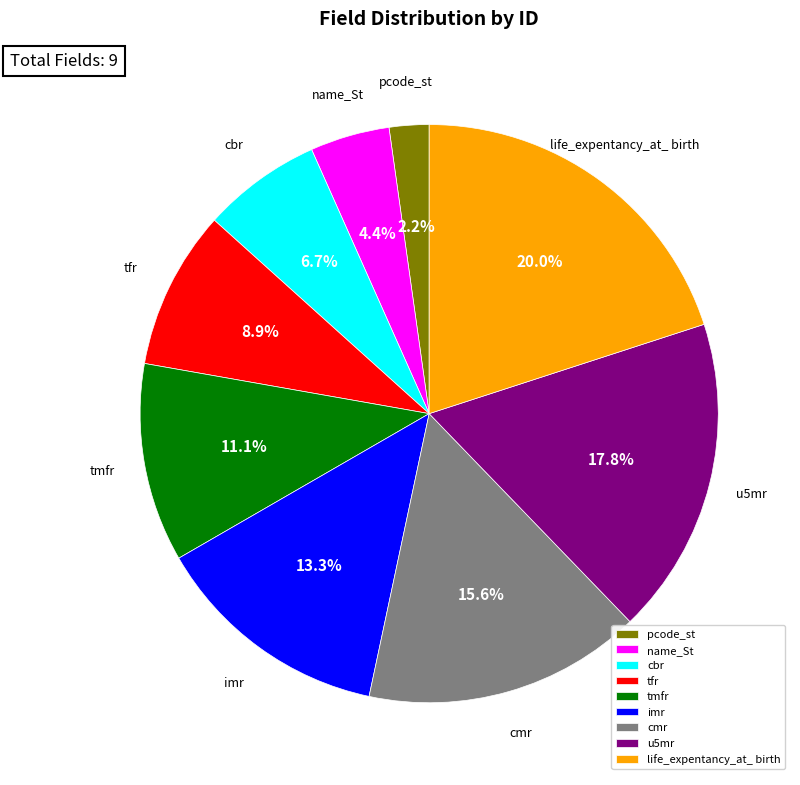

Does tmfr account for over 50% of the chart?

No